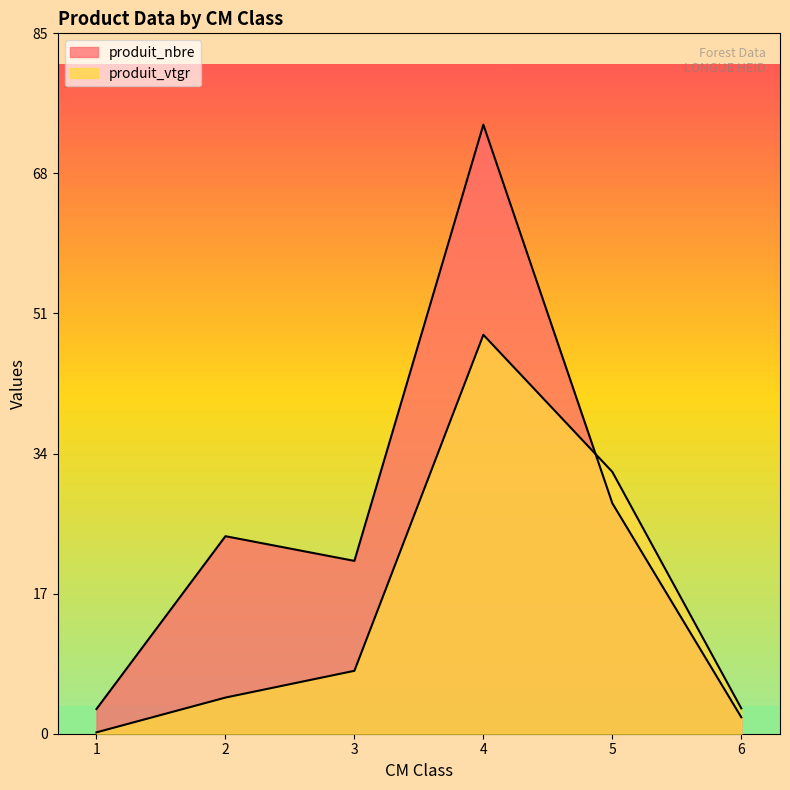

At how many categories does at least one series exceed 62?

1